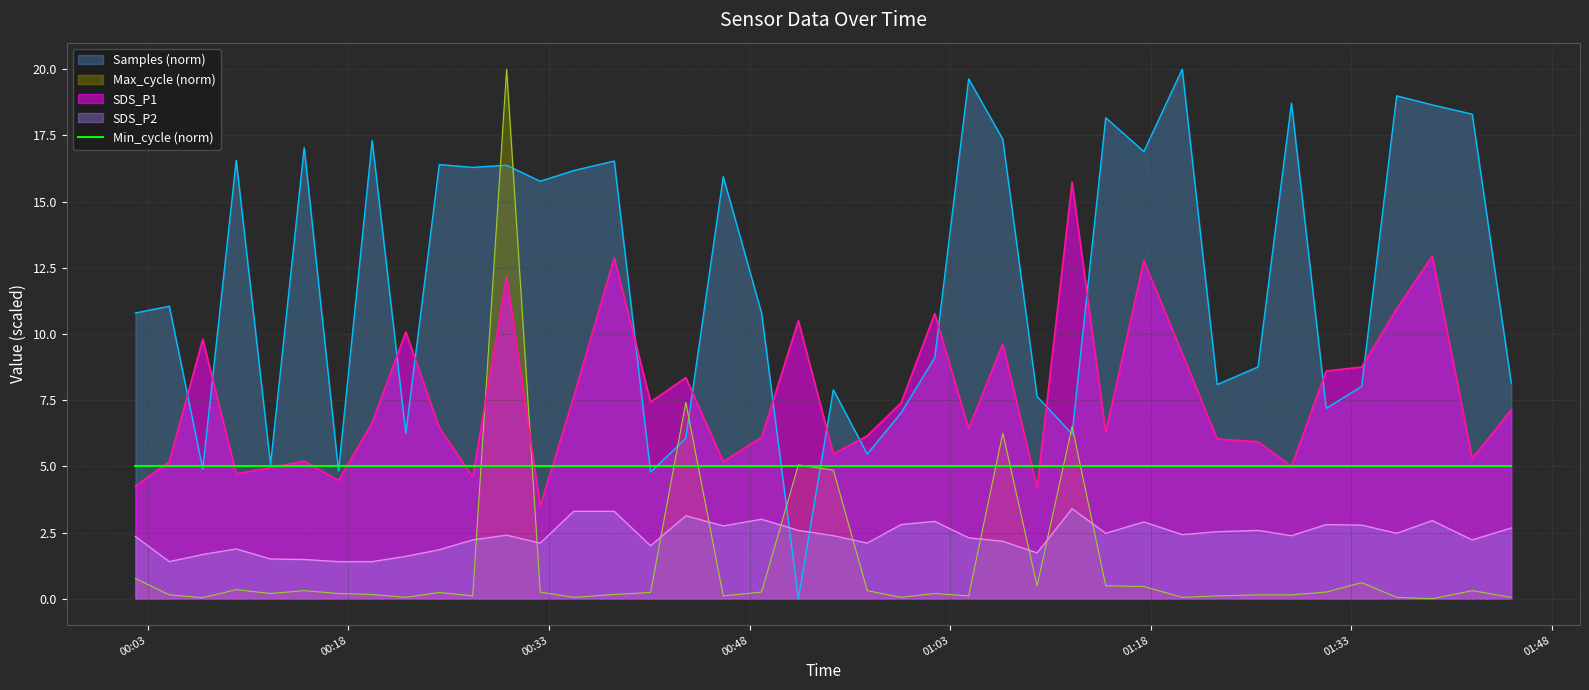

Which has a higher value, 2023/02/26 01:09:30 or 2023/02/26 00:22:18?

2023/02/26 00:22:18